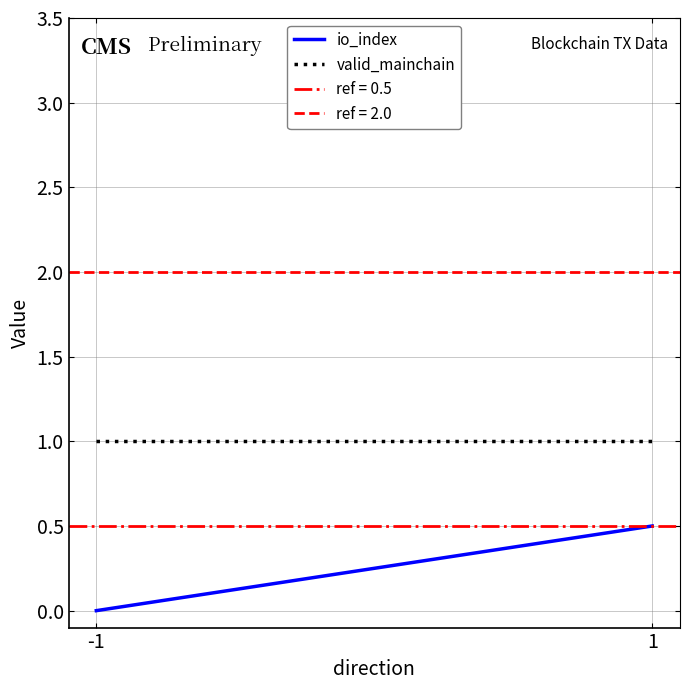

What is the sum of the io_index values at -1 and 1?

0.5